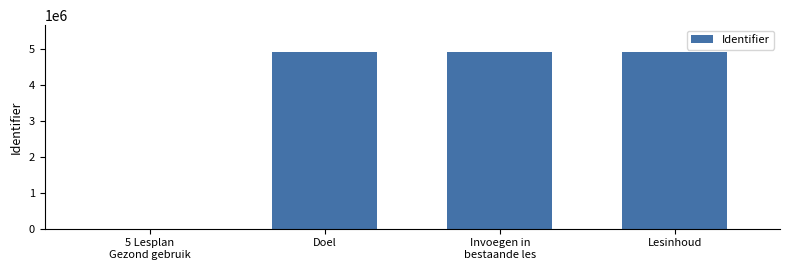

Are the bars grouped side by side (vs. stacked)?

No